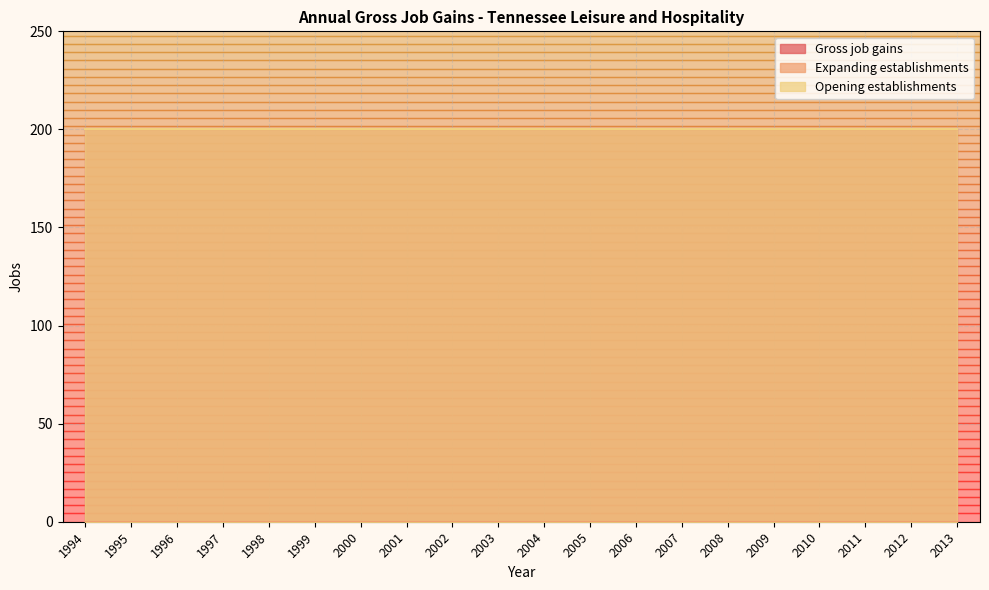

List the series in order of their peak value, lowest first.

Expanding establishments, Gross job gains, Opening establishments